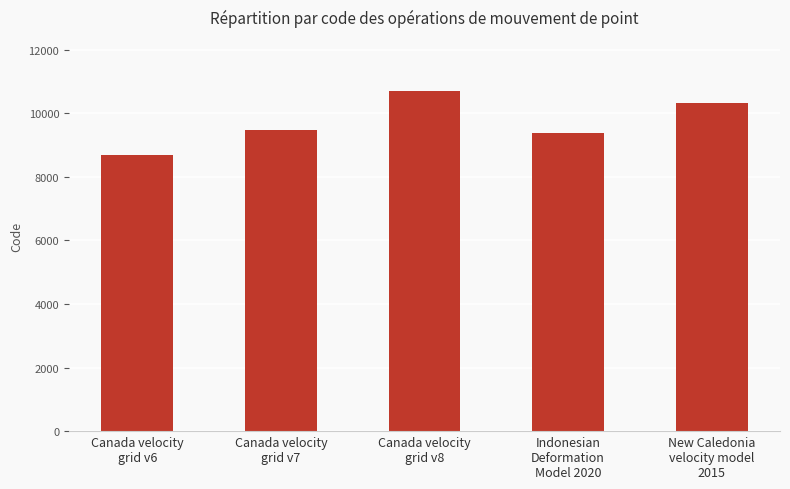

Approximately how many times larger is the value at Canada velocity
grid v6 compared to Canada velocity
grid v8?

0.8